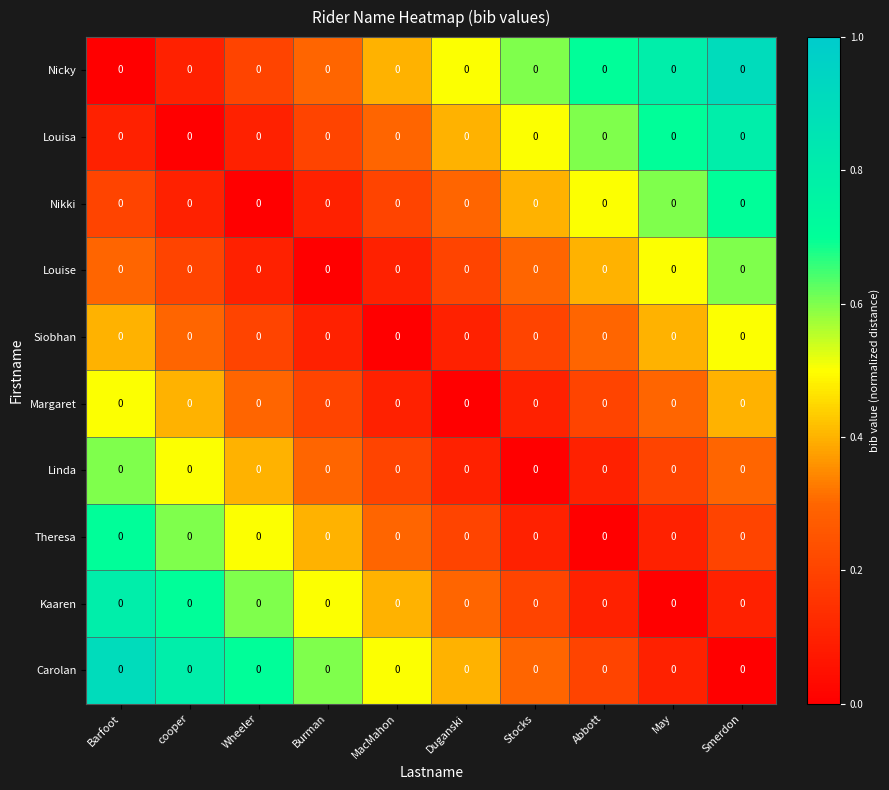

At which label does Louise reach its minimum?

Burman